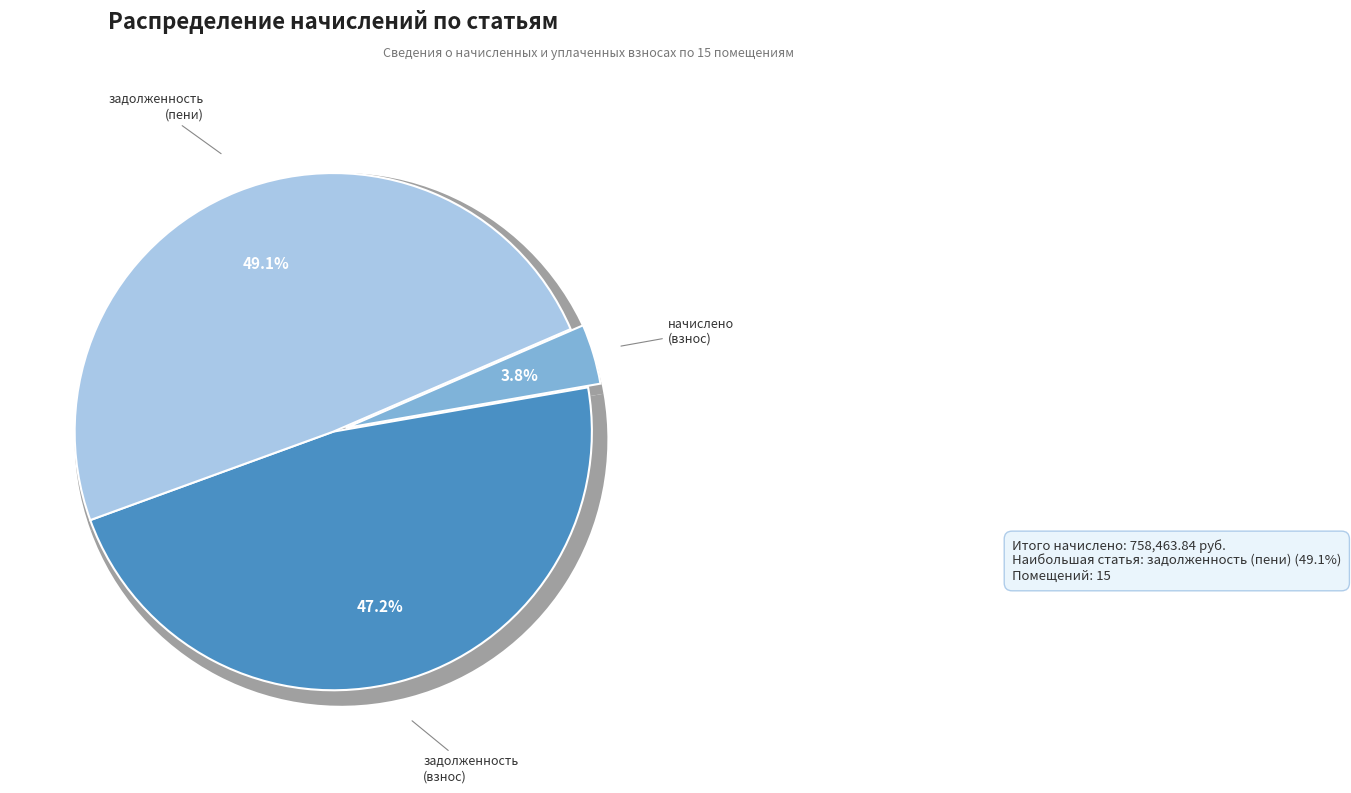

Is it true that 11 is 6% of the pie?

True